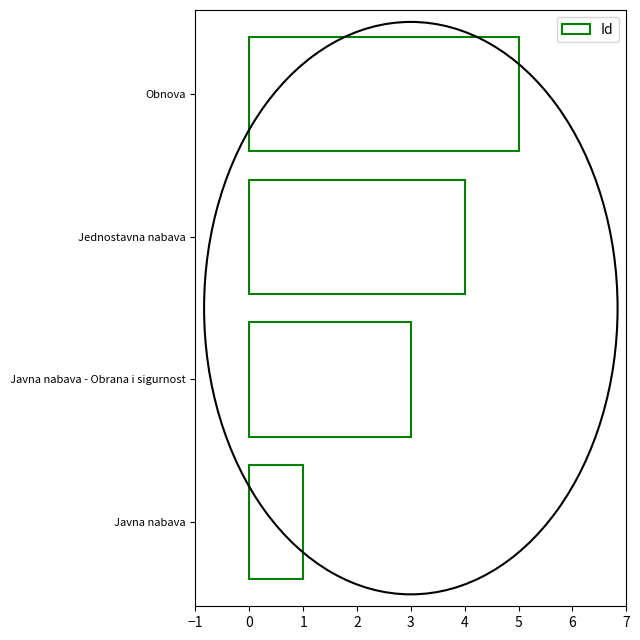

What is the difference between the maximum and minimum values?

4